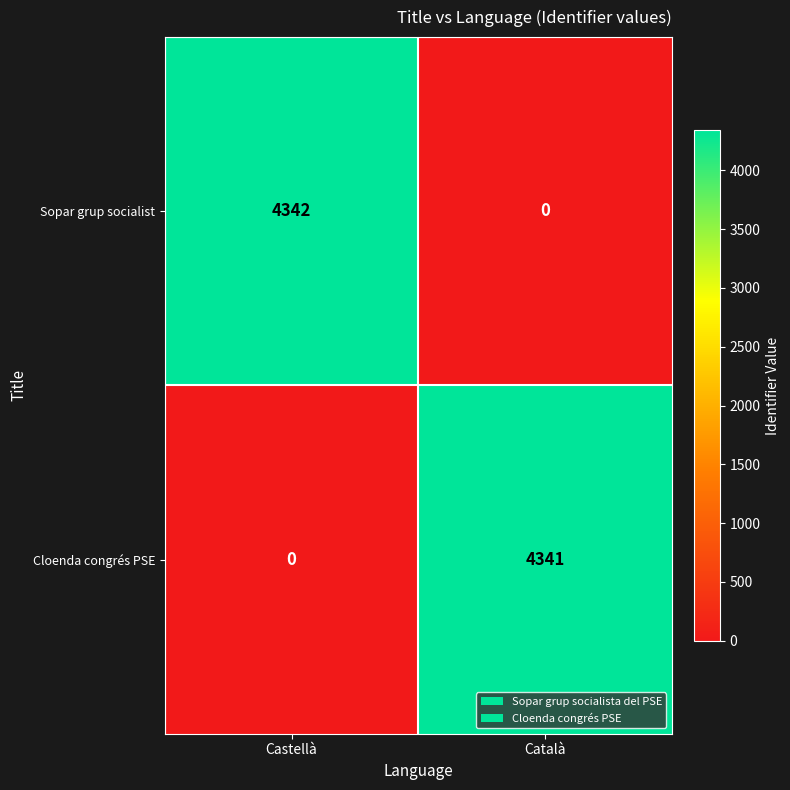

List the series in order of their peak value, lowest first.

Cloenda congrés PSE, Sopar grup socialist